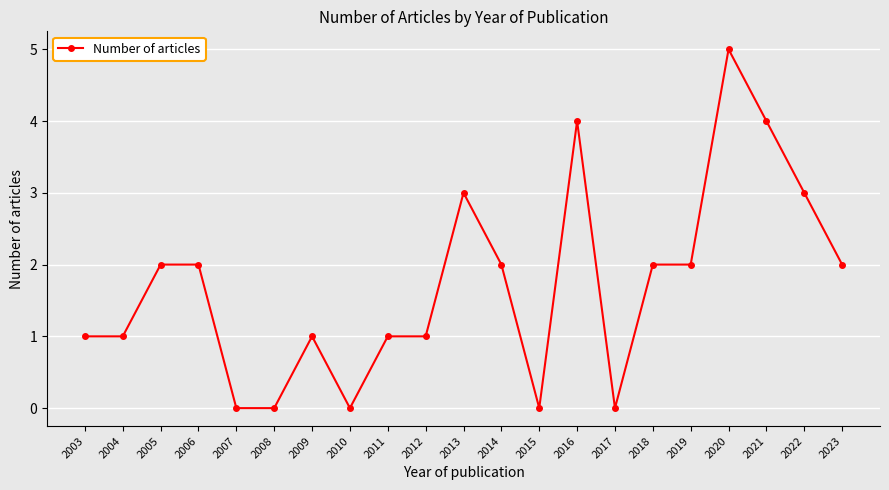

Is it true that the value at 2020 is 7?

False